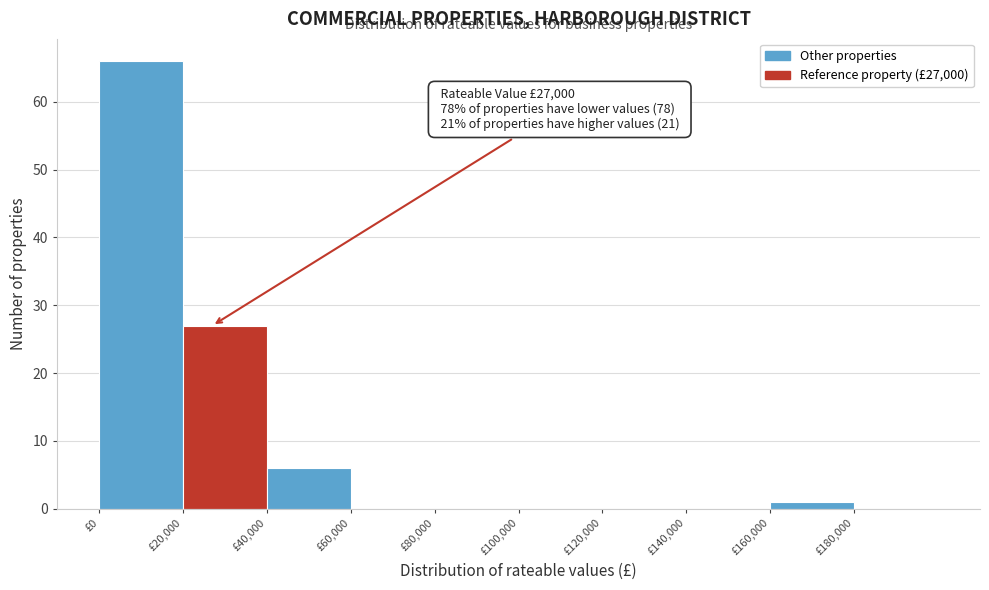

Which range on the x-axis has the tallest bar?

0 to 20000